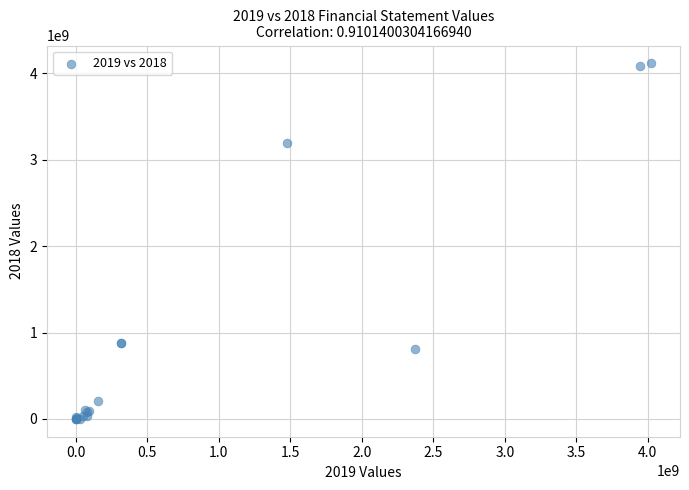

What Y value in the scatter plot is closest to 2057619619?

3188345382.2